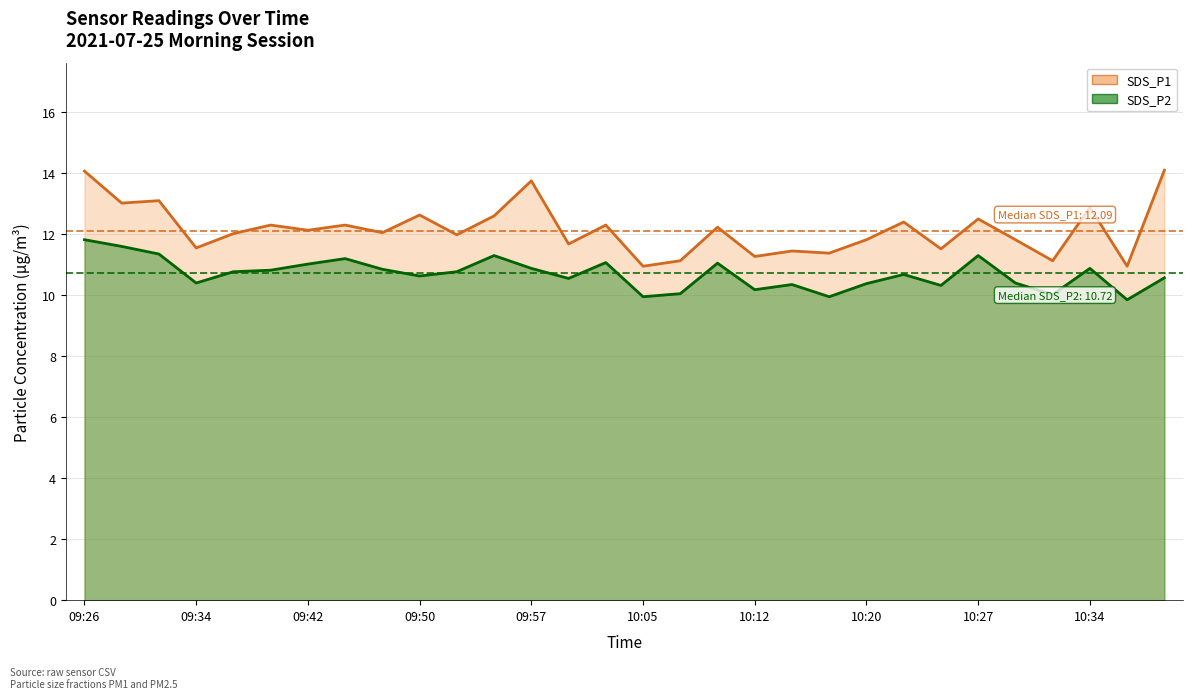

List the series in order of their overall mean, lowest first.

SDS_P2, SDS_P1